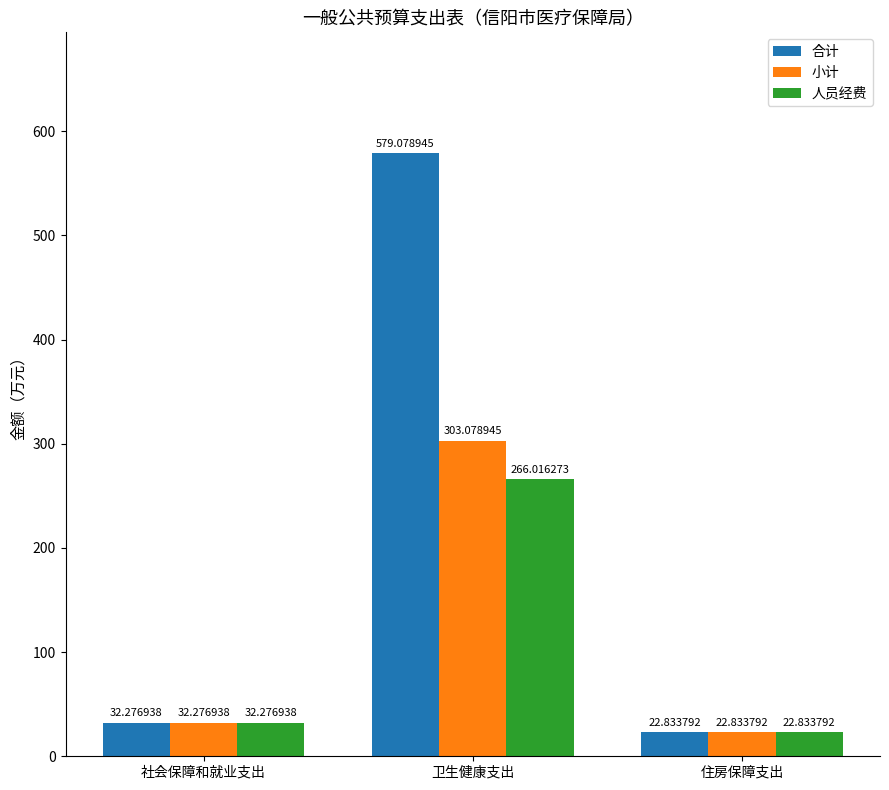

The 人员经费 series shows 266.0 at 卫生健康支出. True or false?

True